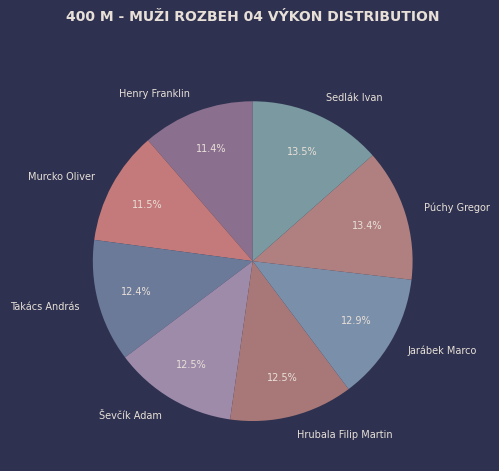

How much of the chart is everything except Sedlák Ivan?

86.5%